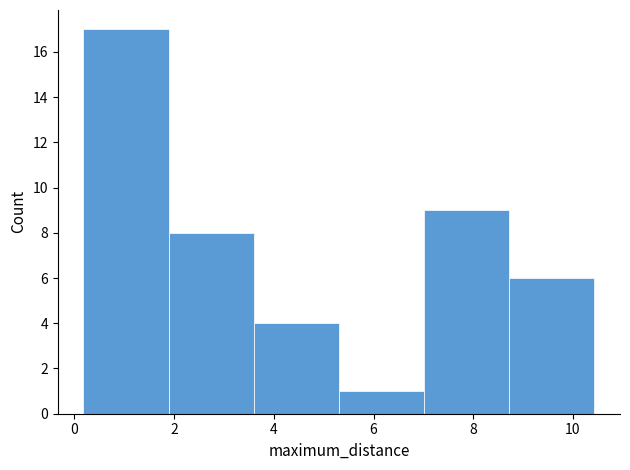

What is the height of the bar covering 0.2 to 1.8 on the x-axis? Neither the bar edges nor the heights are printed on the chart, so give them approximately, as read against the axes.

17